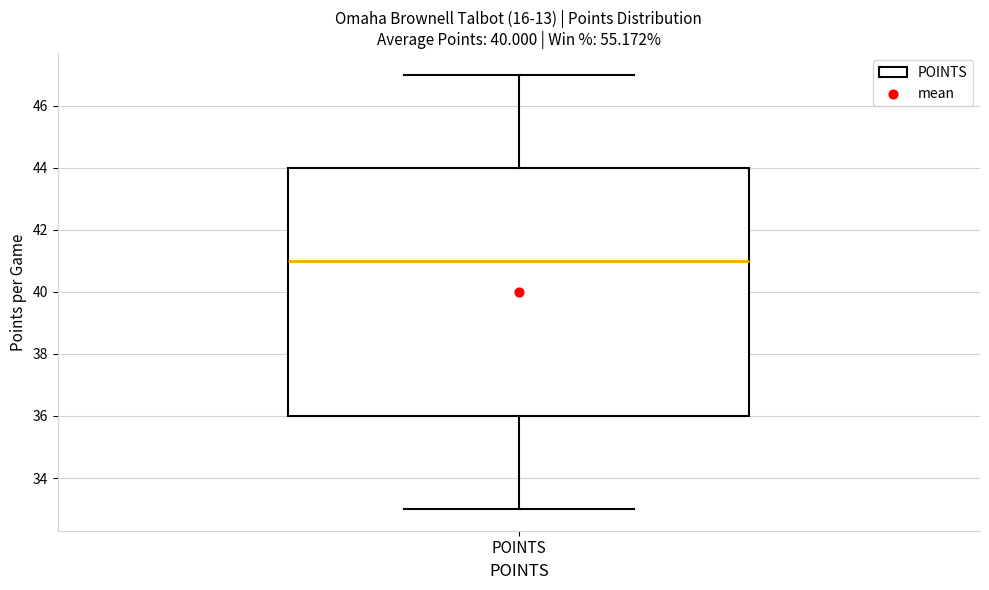

Read this box plot against the y-axis: the position of the median line, the range covered by the box, and the ends of both whiskers. The values are not printed on the chart, so give them approximately, as read against the axis.

median 41, box 36 to 44, whiskers 33 to 47